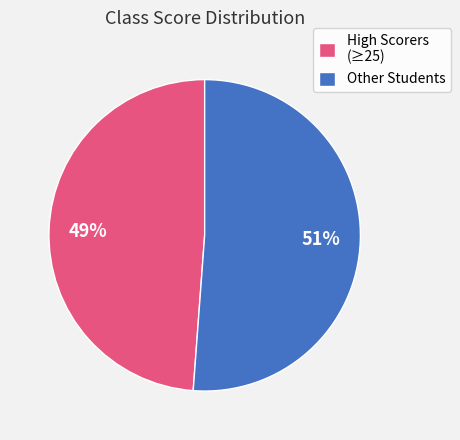

Do Other Students and High Scorers (≥25) together represent more than half of the pie?

Yes